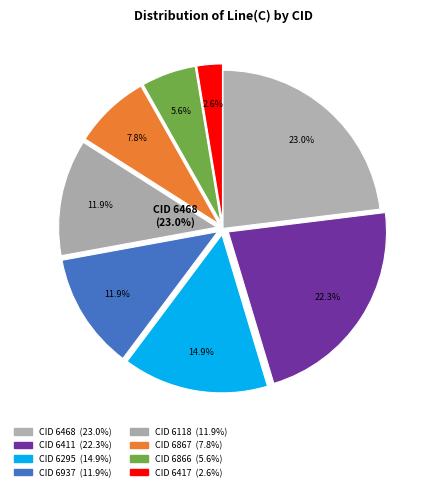

True or false: 6937 accounts for 12% of the total.

True